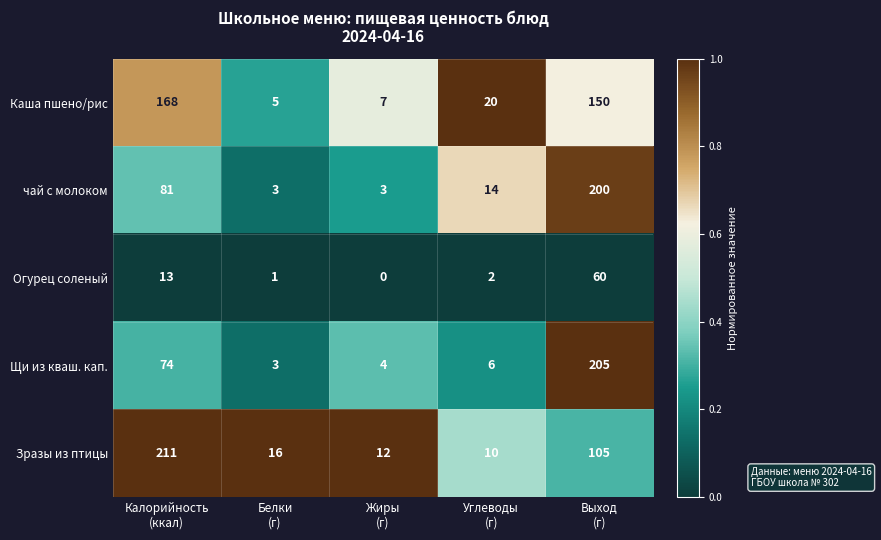

What is the total value across all series at Белки
(г)?

28